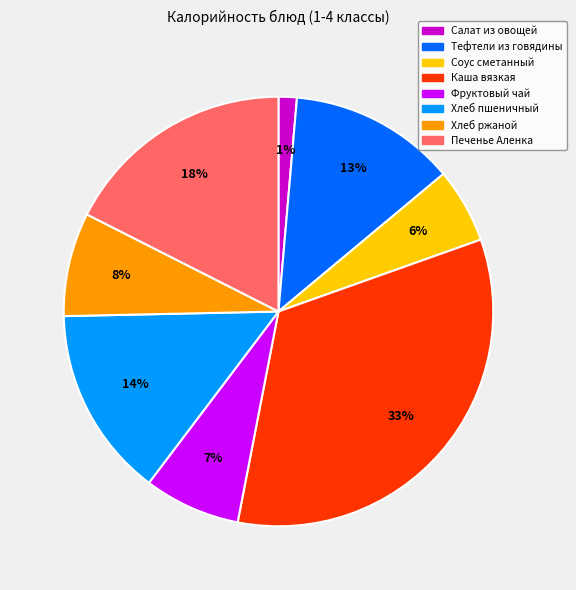

Is the sum of Фруктовый чай and Салат из овощей greater than half?

No